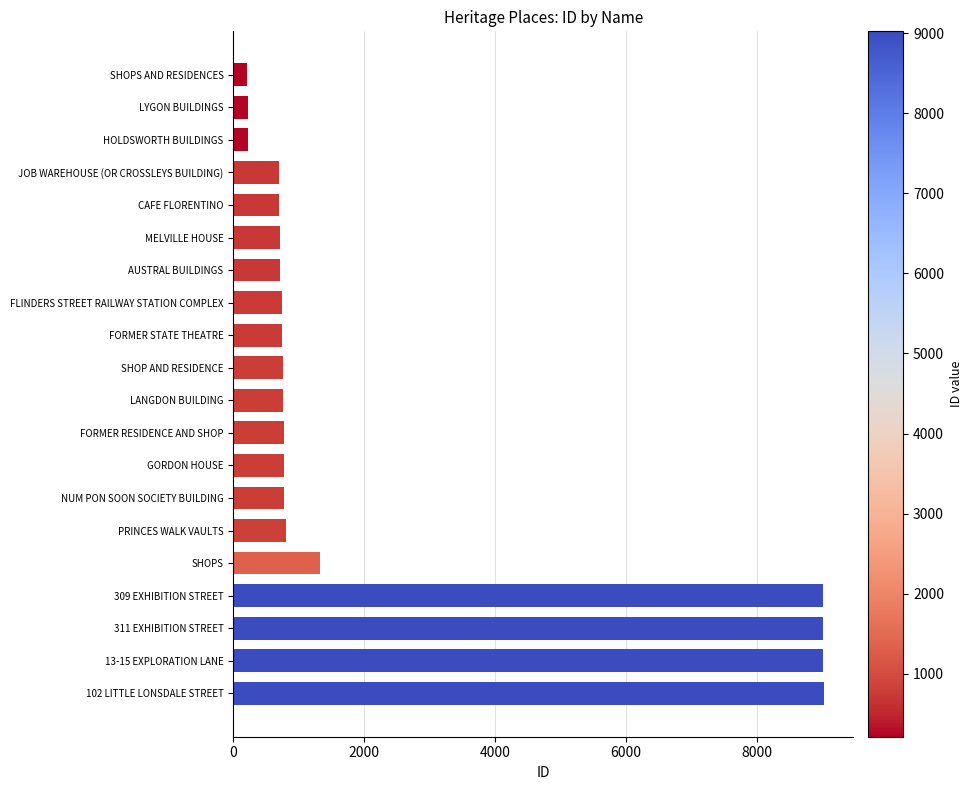

What is the greatest value displayed?

9023